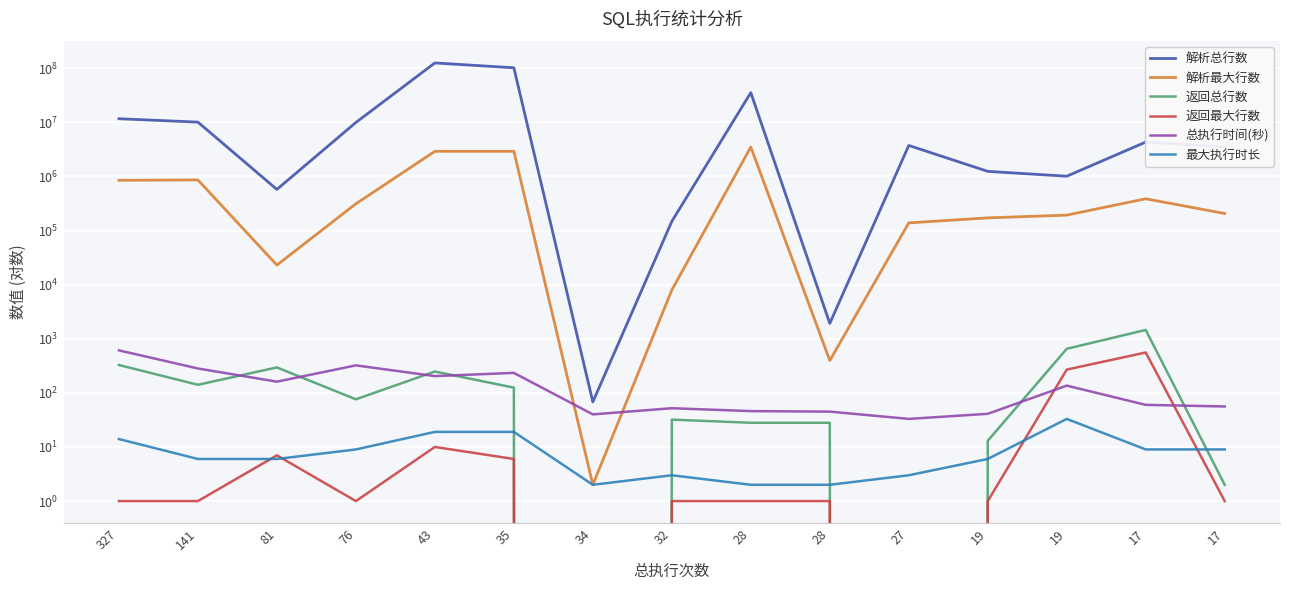

Where is the first local minimum for 返回总行数?

141